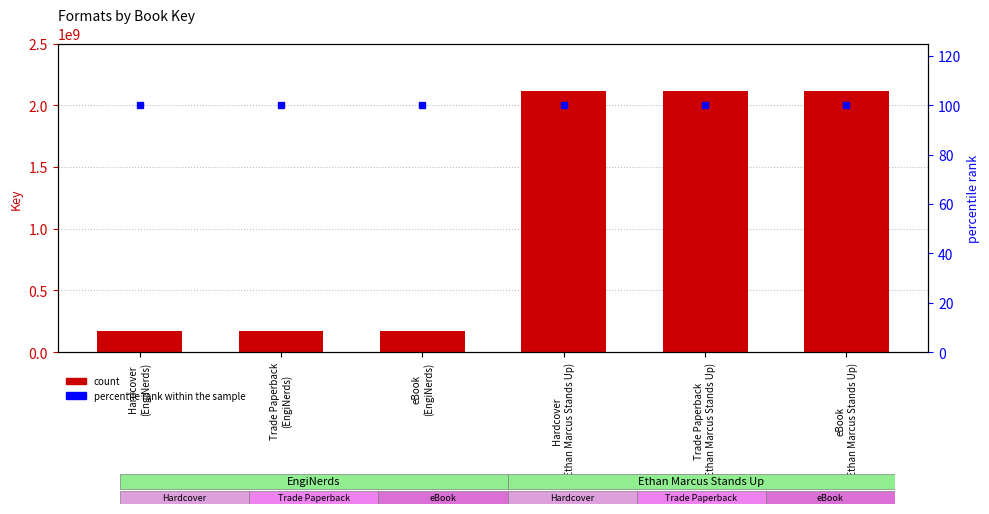

What value does the Key series have at Hardcover
(Ethan Marcus Stands Up)?

2112904058